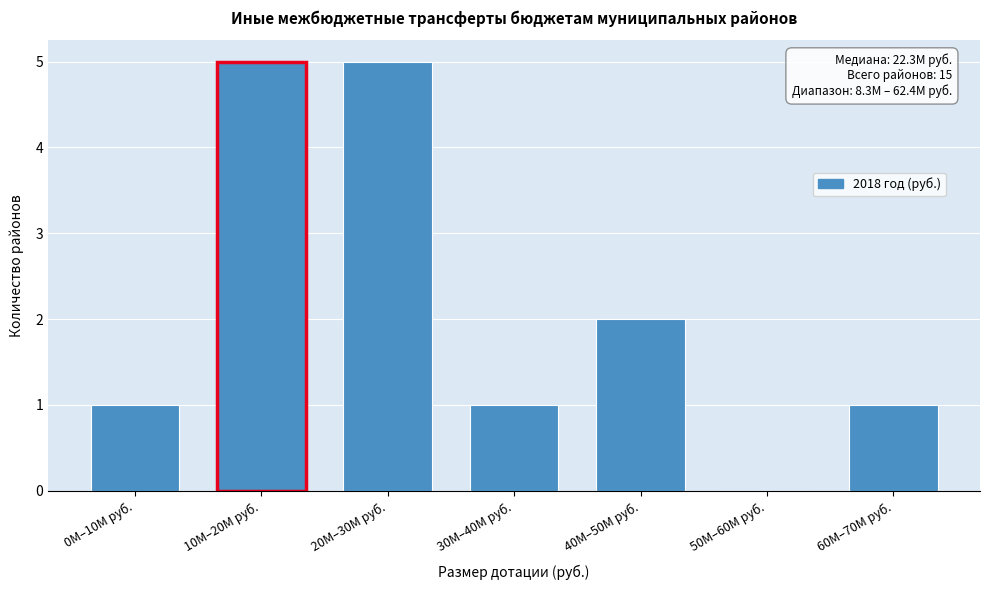

Reading left to right, extract all data points from this chart.

0M–10M руб.=1	10M–20M руб.=5	20M–30M руб.=5	30M–40M руб.=1	40M–50M руб.=2	50M–60M руб.=0	60M–70M руб.=1